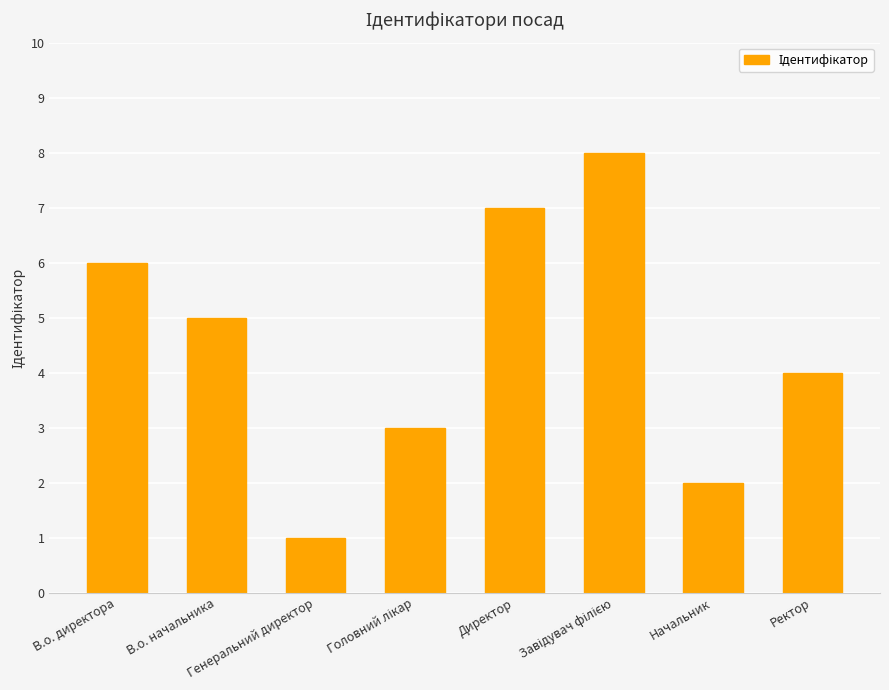

Reading right to left, transcribe all the data shown in this chart.

4	2	8	7	3	1	5	6